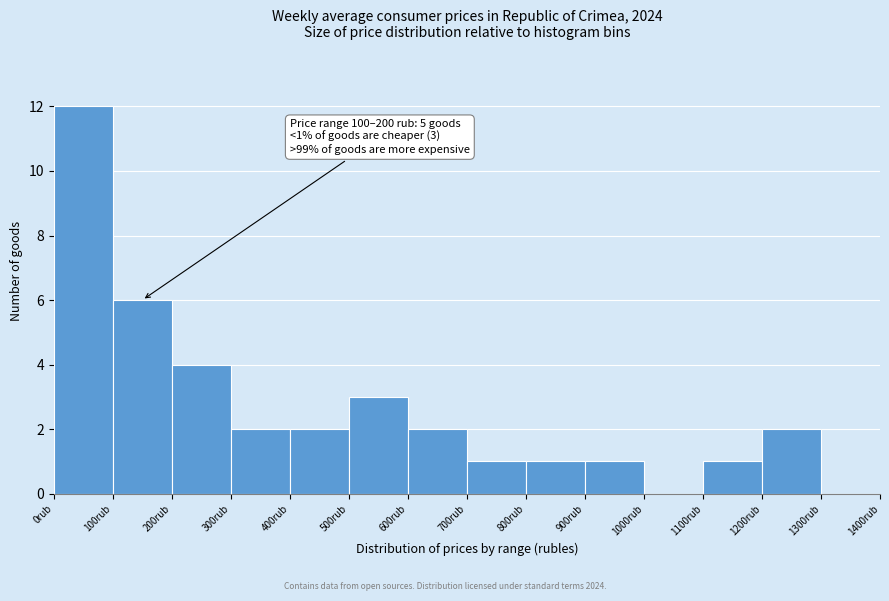

Which range on the x-axis has the tallest bar?

0 to 100